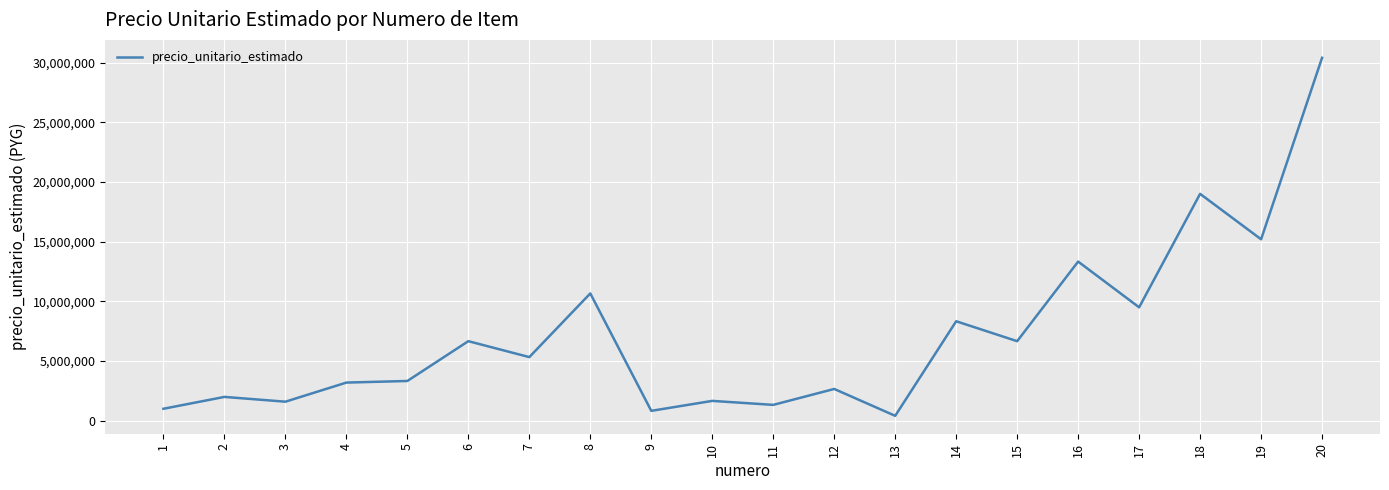

What is the difference between the maximum and minimum values?

29998200